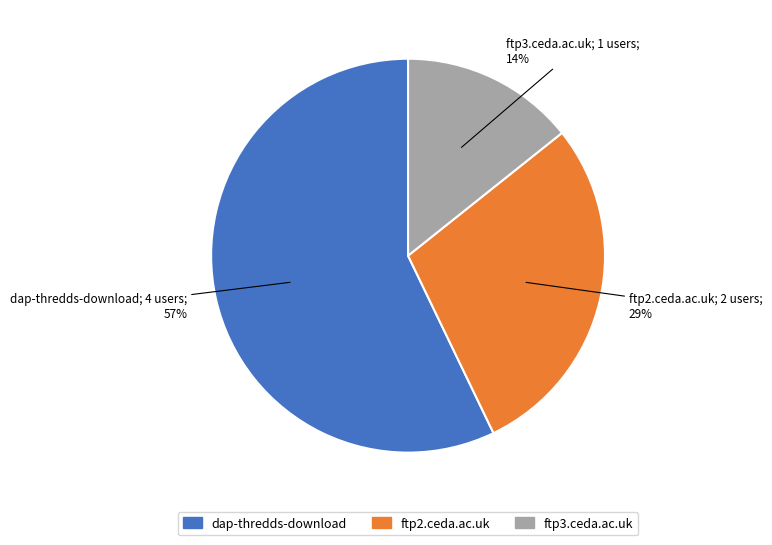

Which slice is the smallest?

ftp3.ceda.ac.uk